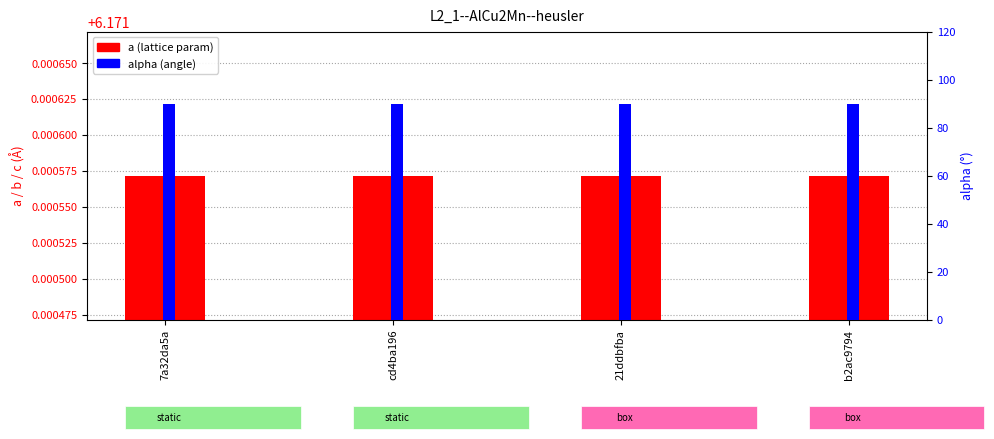

Reading left to right, list all the values displayed in this chart.

a: 7a32da5a=6.2	cd4ba196=6.2	21ddbfba=6.2	b2ac9794=6.2
alpha: 7a32da5a=90.0	cd4ba196=90.0	21ddbfba=90.0	b2ac9794=90.0